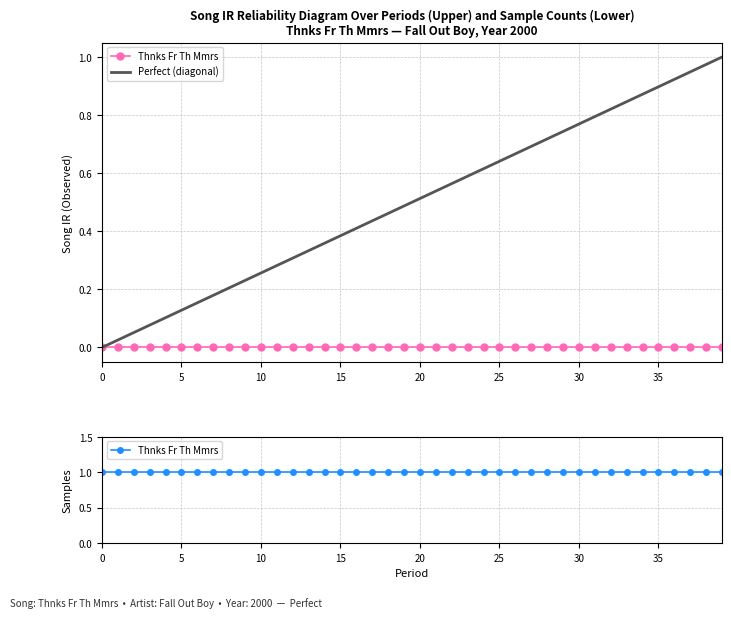

Count the number of data series in this chart.

2